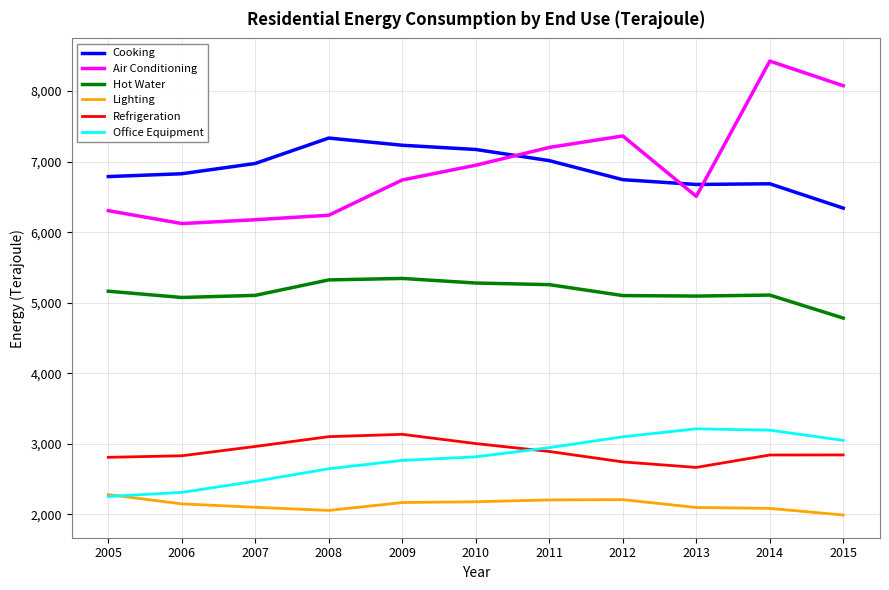

Which category has the highest value in the Air Conditioning series?

2014